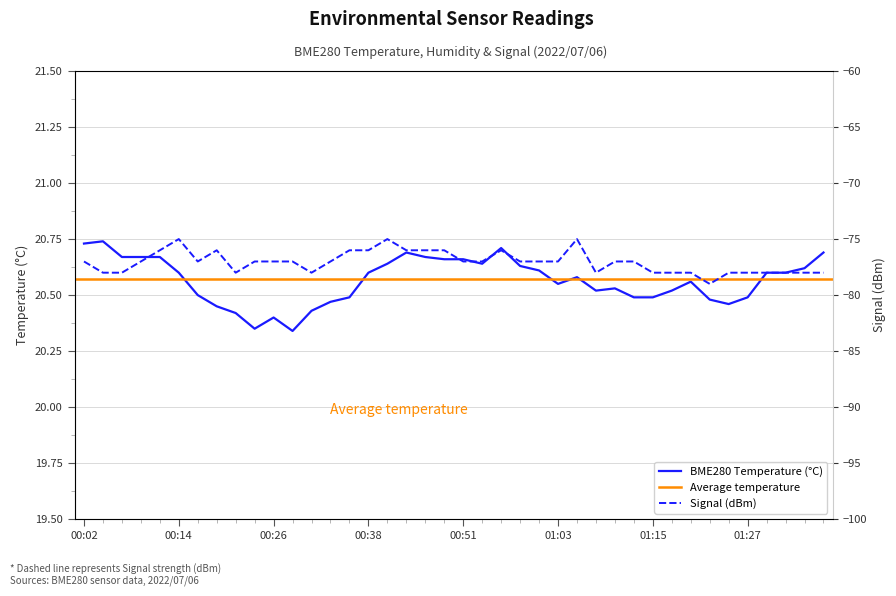

True or false: Signal and BME280_temperature cross at least once.

False